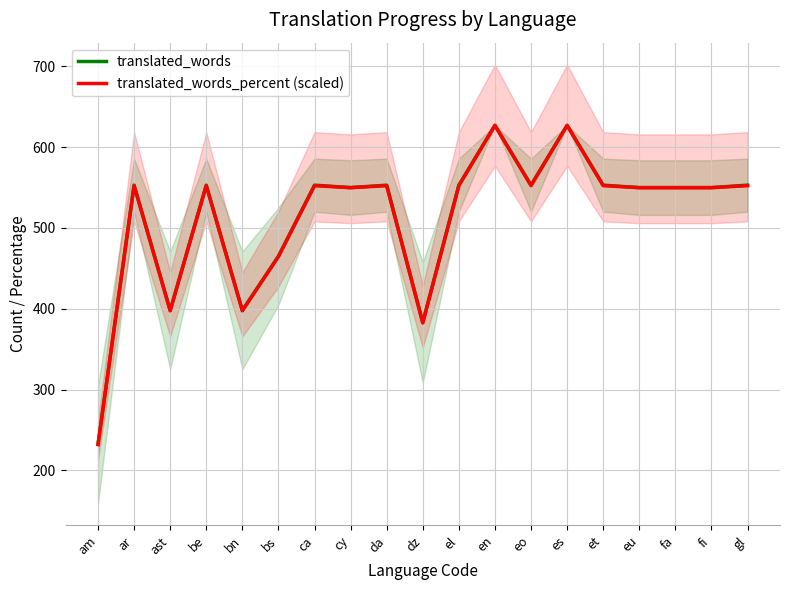

At which label is translated_words closest to 429?

ast